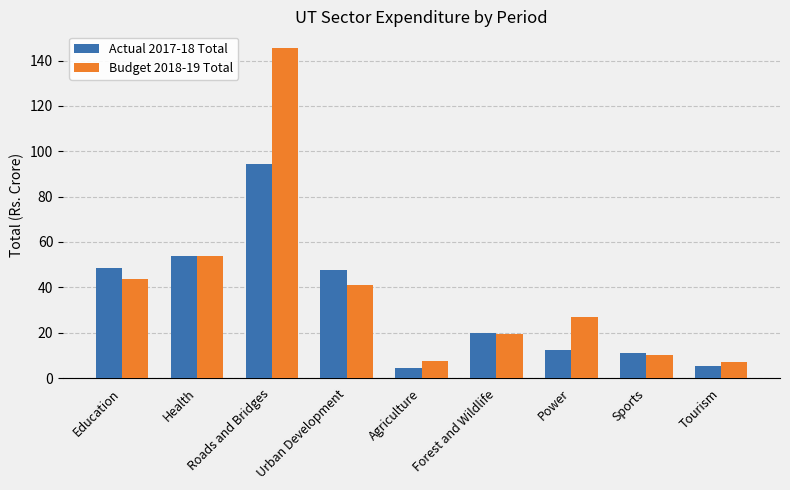

The Budget 2018-19 Total series shows 90.2 at Roads and Bridges. True or false?

False